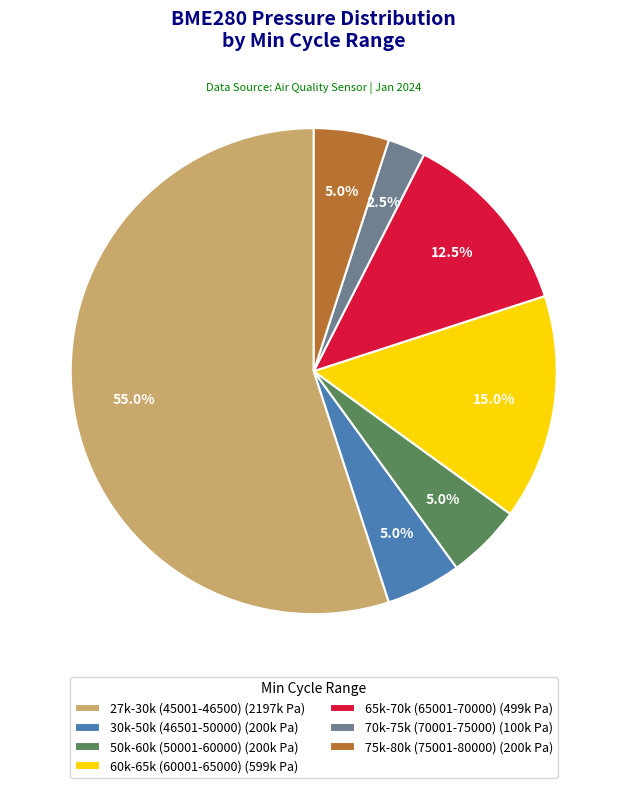

What is the smallest slice in the pie chart?

70k-75k (70001-75000) (100k Pa)